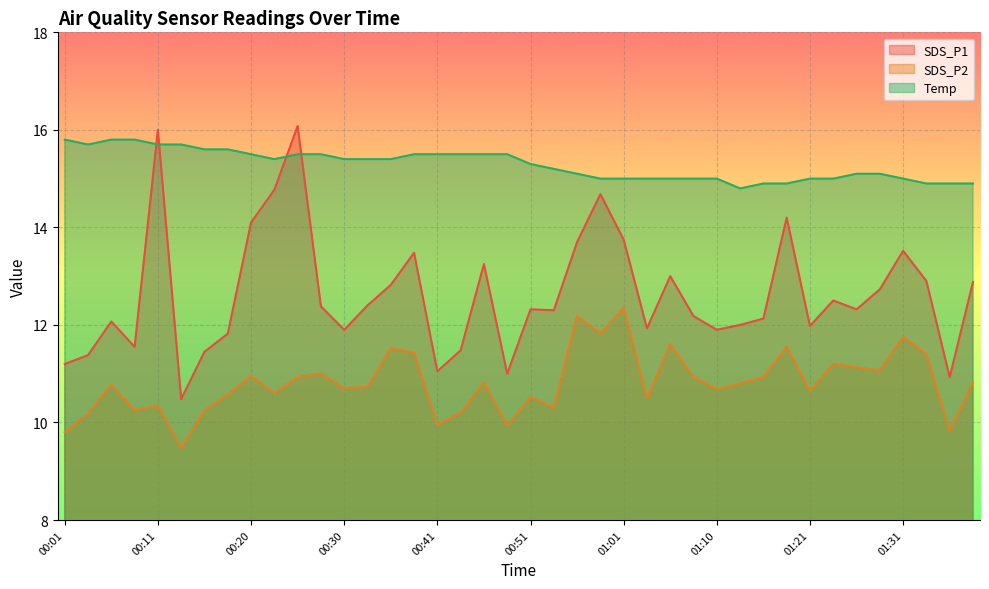

Where is Temp nearest to the value 15?

00:58